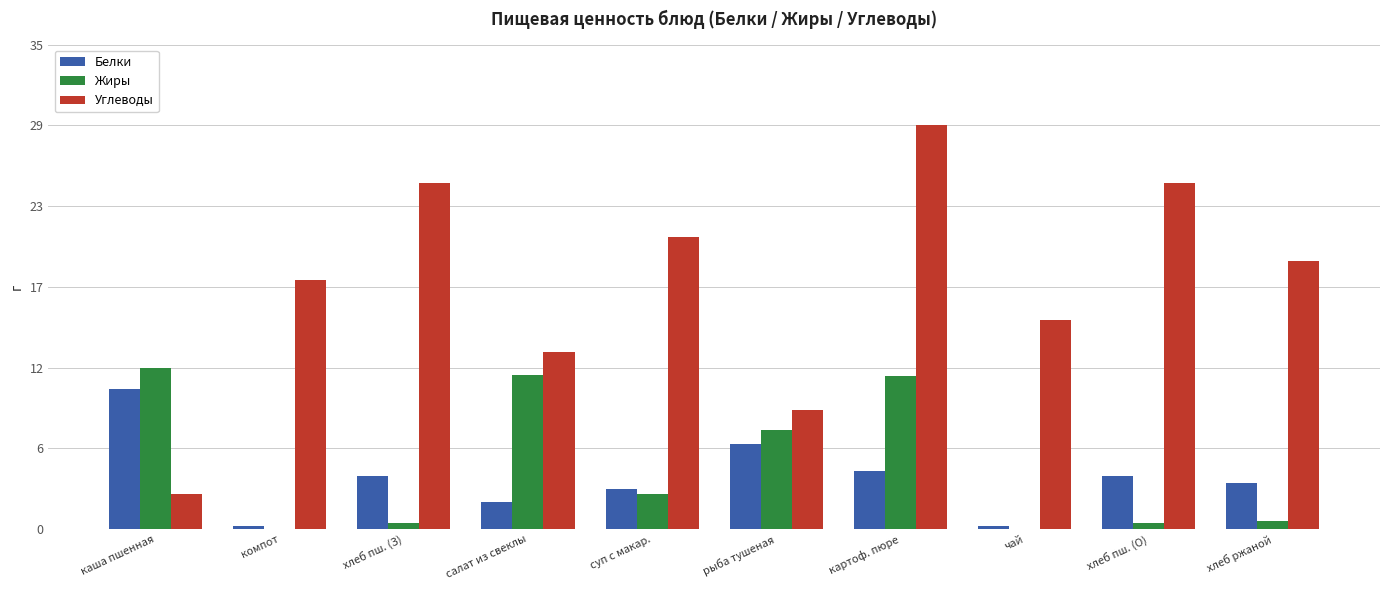

Reading right to left, transcribe all the data shown in this chart.

Белки: хлеб ржаной=3.3	хлеб пш. (О)=3.8	чай=0.2	картоф. пюре=4.2	рыба тушеная=6.1	суп с макар.=2.9	салат из свеклы=1.9	хлеб пш. (З)=3.8	компот=0.2	каша пшенная=10.1
Жиры: хлеб ржаной=0.6	хлеб пш. (О)=0.5	чай=0.0	картоф. пюре=11.0	рыба тушеная=7.1	суп с макар.=2.5	салат из свеклы=11.1	хлеб пш. (З)=0.5	компот=0.0	каша пшенная=11.6
Углеводы: хлеб ржаной=19.2	хлеб пш. (О)=24.9	чай=15.0	картоф. пюре=29.0	рыба тушеная=8.6	суп с макар.=21.0	салат из свеклы=12.8	хлеб пш. (З)=24.9	компот=17.9	каша пшенная=2.5